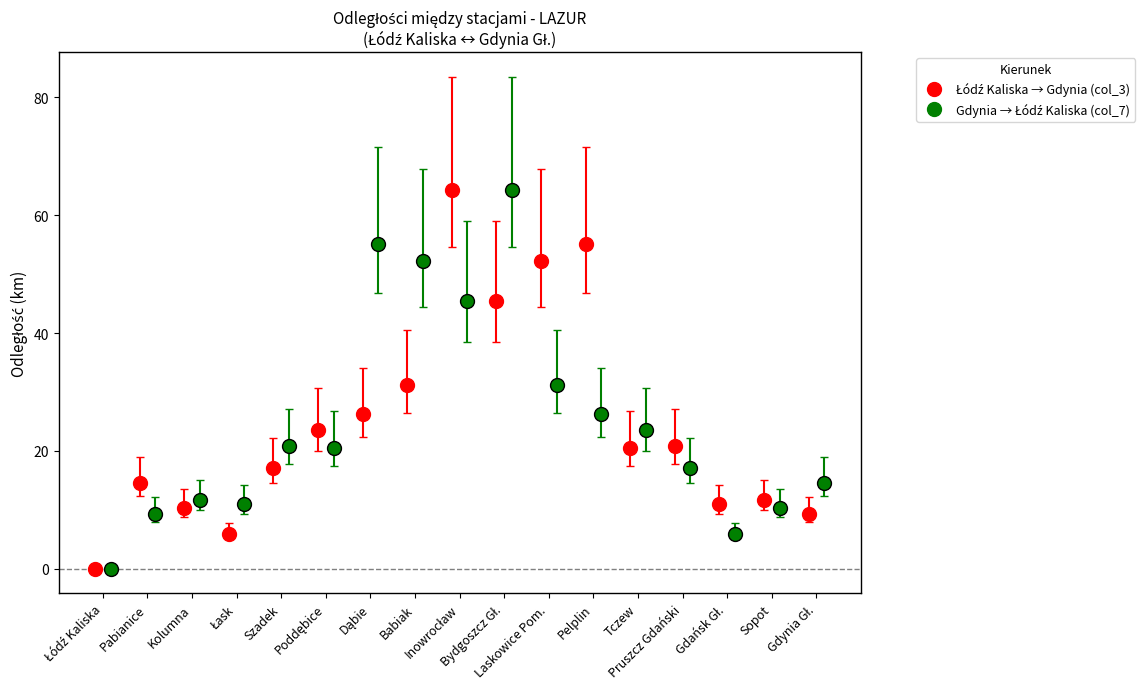

Which has a higher value, Laskowice Pom. or Pruszcz Gdański?

Laskowice Pom.